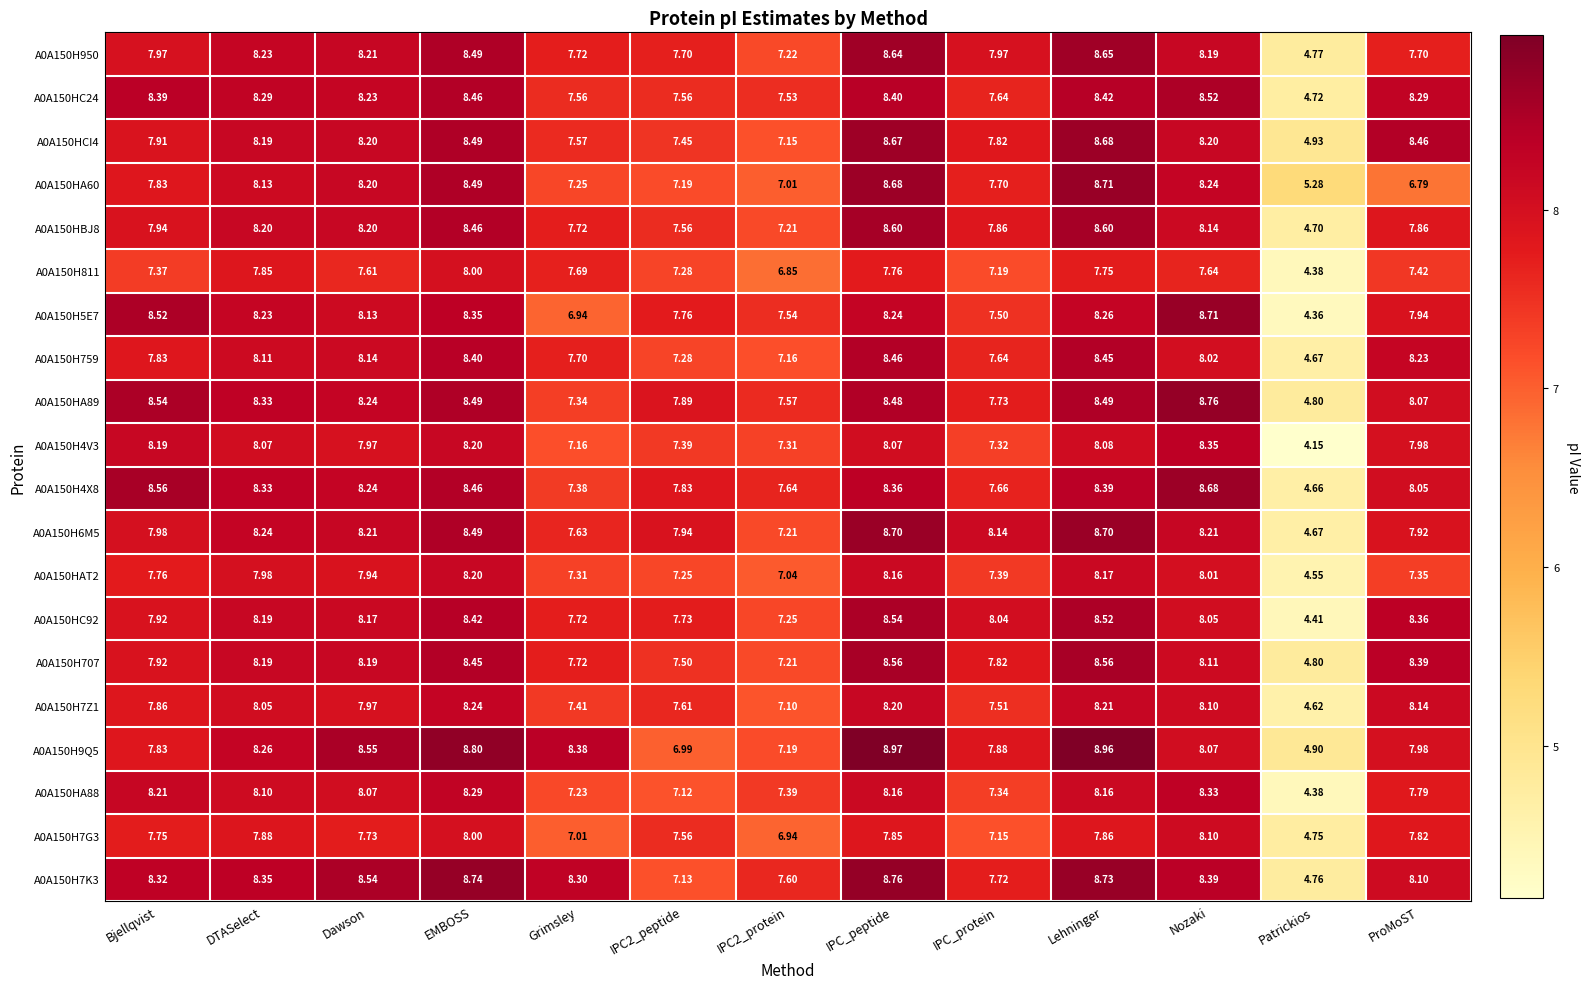

At which category is the sum across all series the highest?

Lehninger